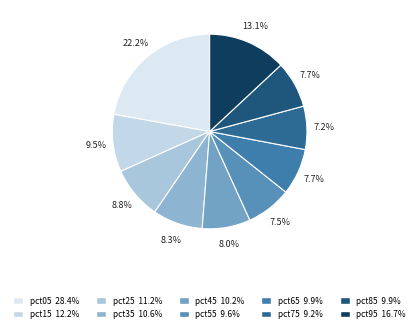

To the nearest percent, what portion does pct05 represent?

22%